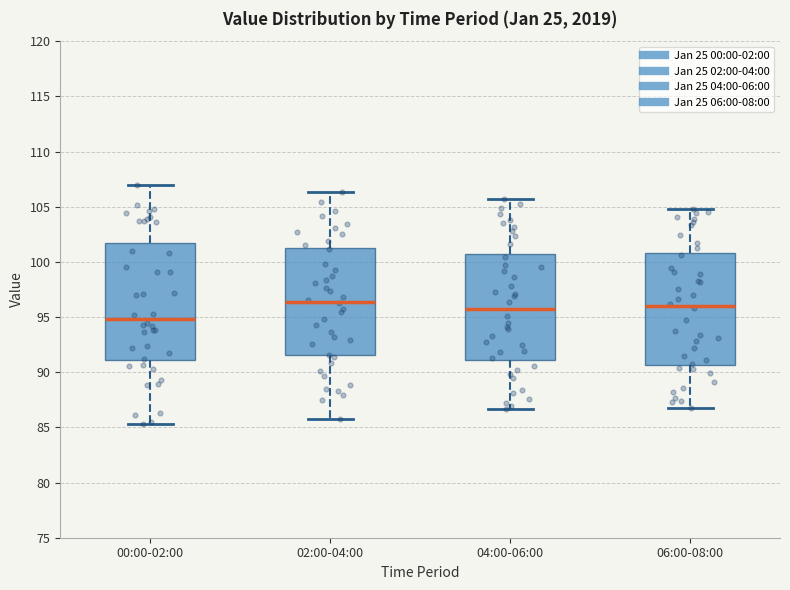

Which box has the lowest median line?

00:00-02:00